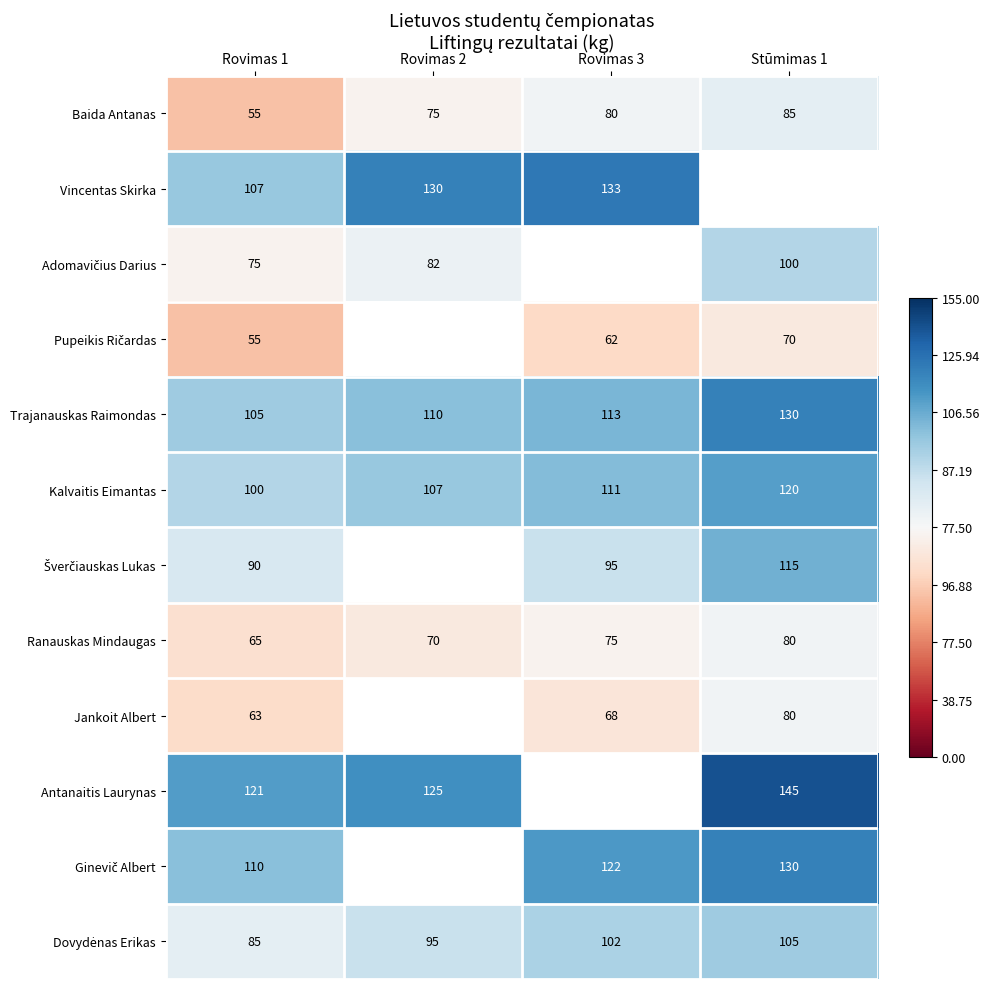

How many data points in Kalvaitis Eimantas are less than 111?

2